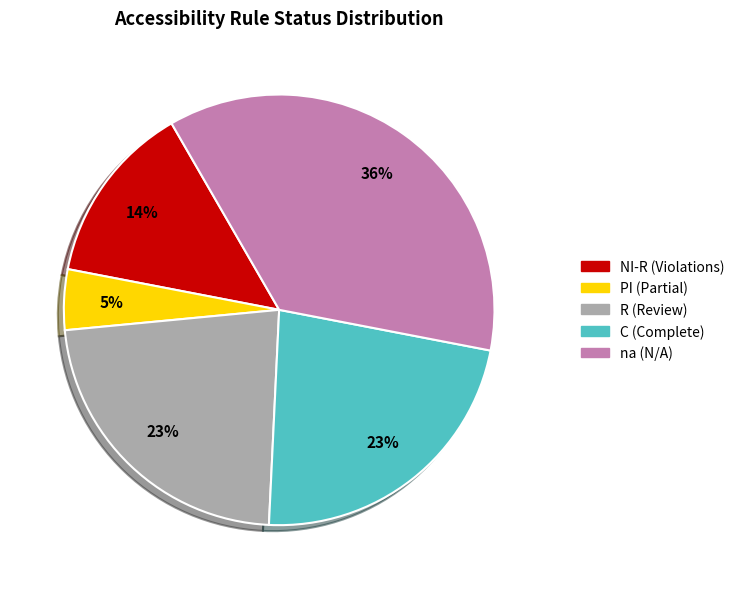

Does any single category account for the majority?

No